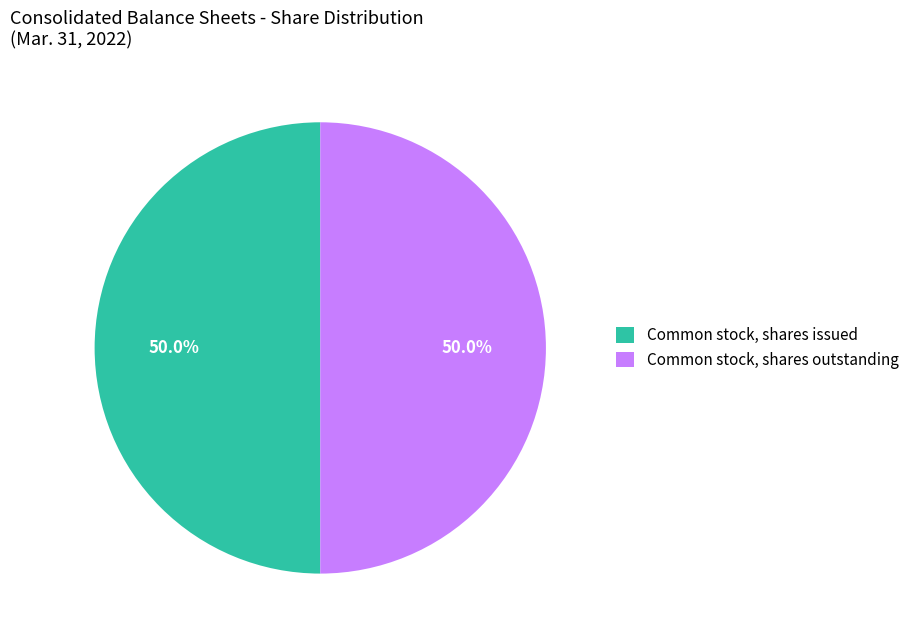

How many segments does this pie chart have?

2